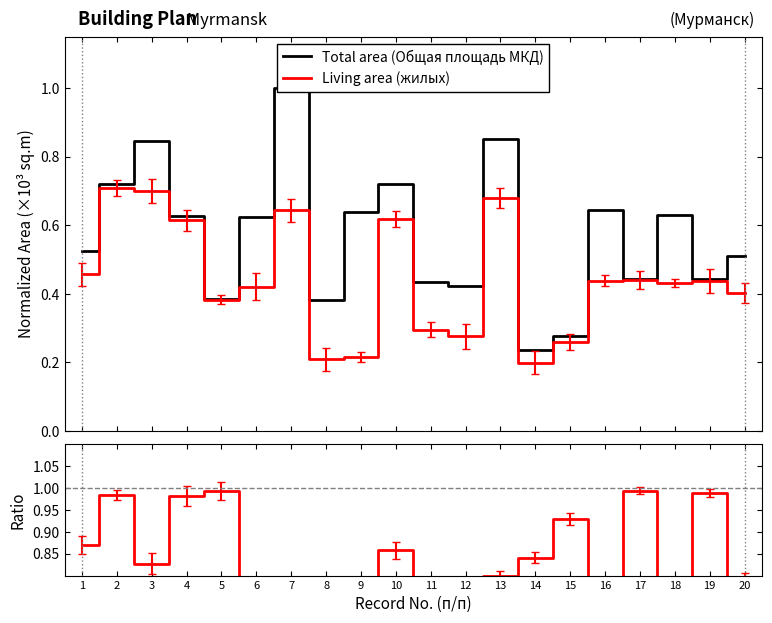

What is the value of the Ratio point at the 19th from the left?

1.0